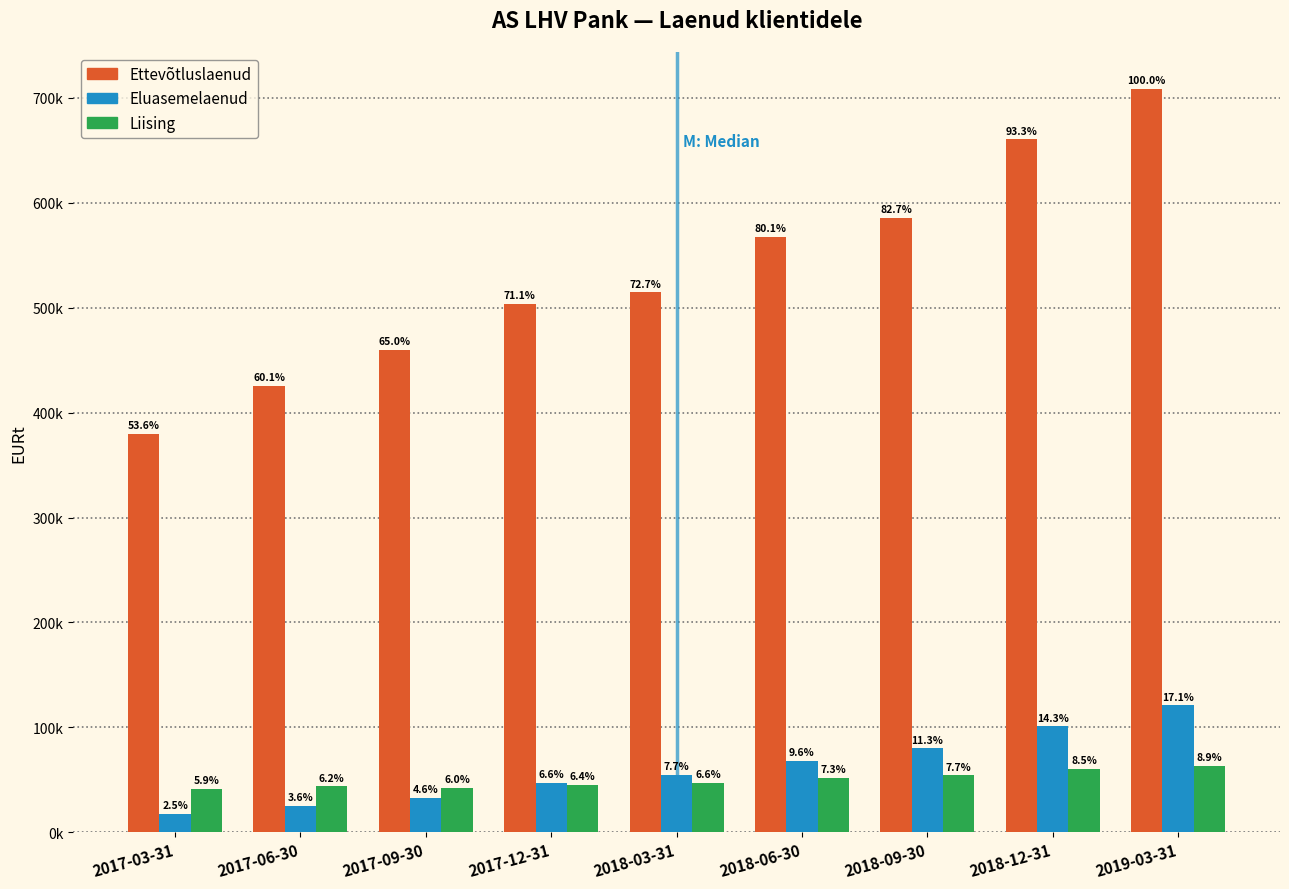

What are all the series names shown in the legend?

Ettevõtluslaenud, Eluasemelaenud, Liising